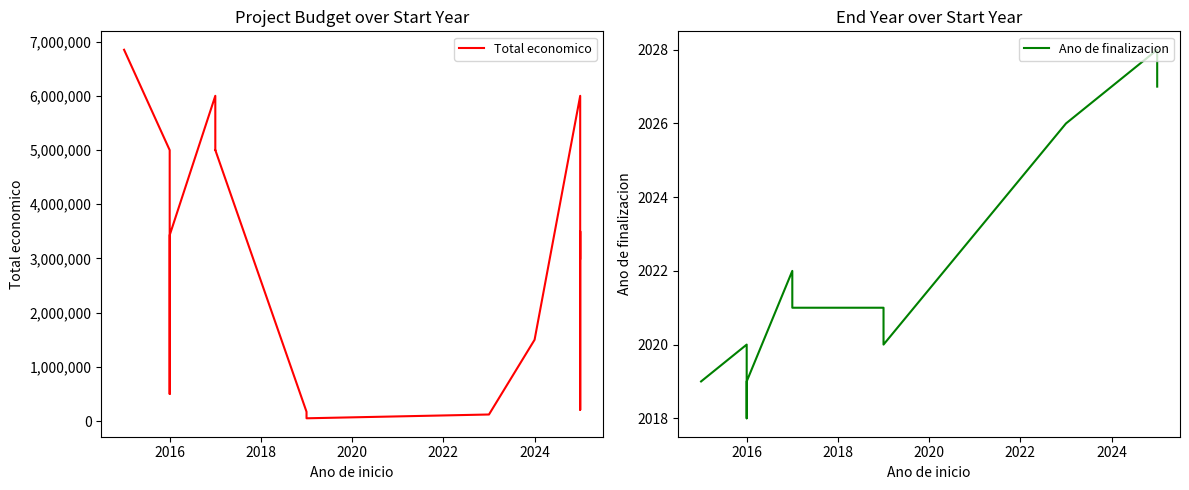

How many Ano de finalizacion values are between 2020 and 2027?

11